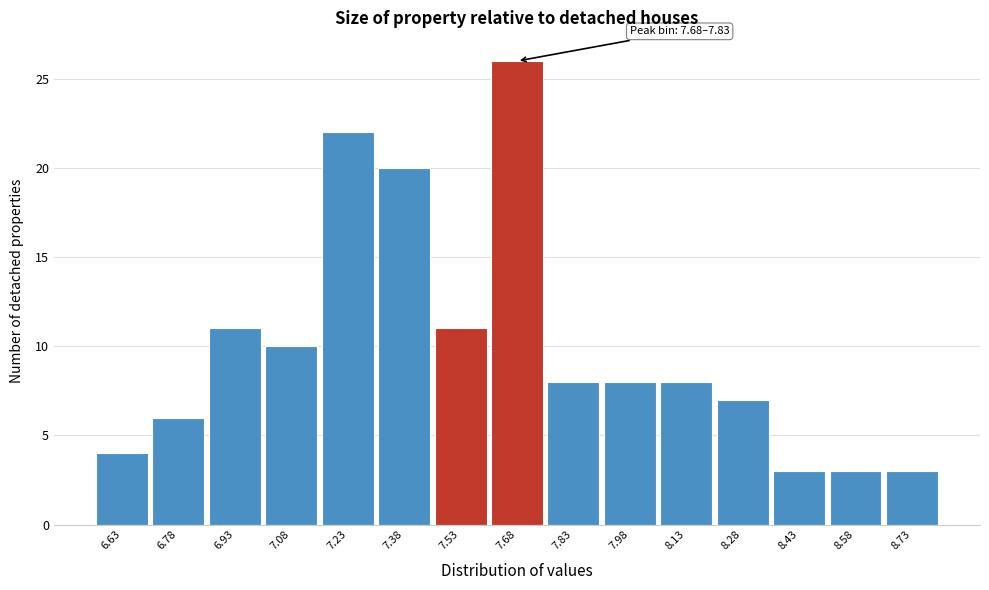

Reading right to left, what are all the values shown in this chart?

8.73=3	8.58=3	8.43=3	8.28=7	8.13=8	7.98=8	7.83=8	7.68=26	7.53=11	7.38=20	7.23=22	7.08=10	6.93=11	6.78=6	6.63=4